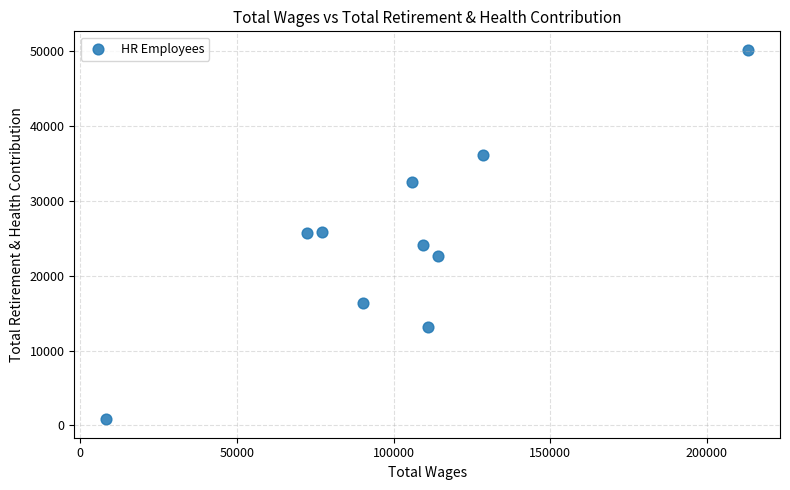

What is the average X value?

102978